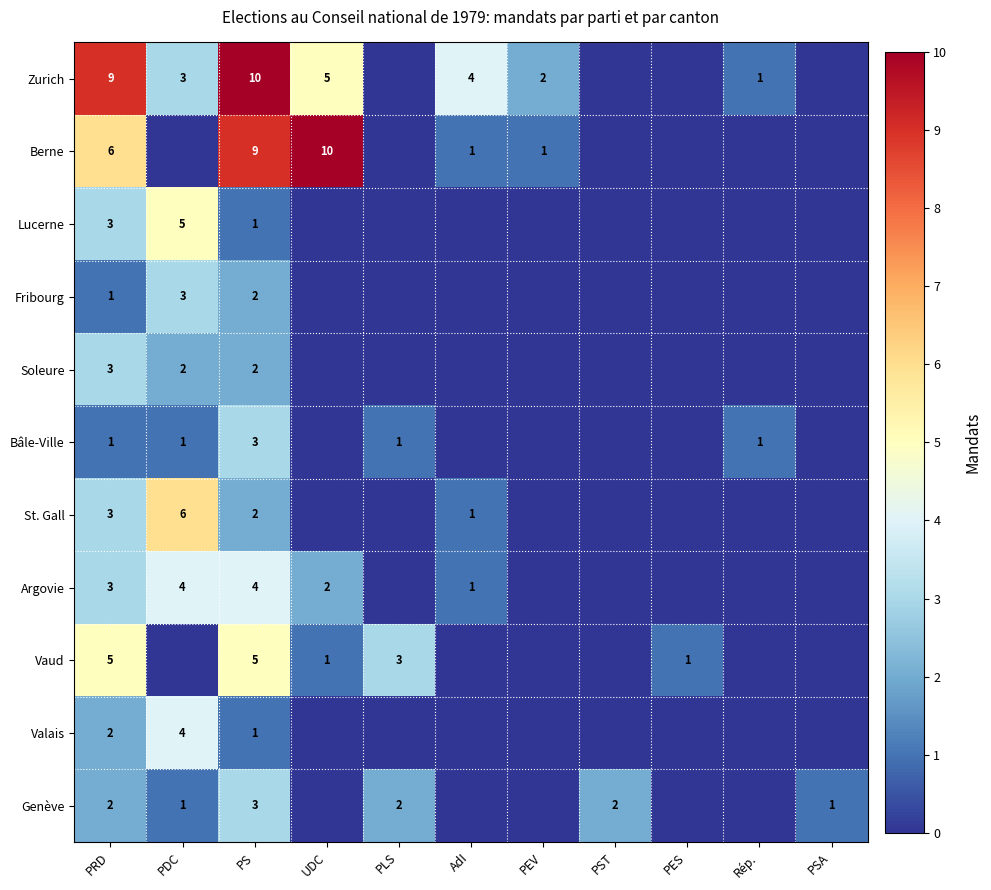

The Berne series shows 9 at PS. True or false?

True